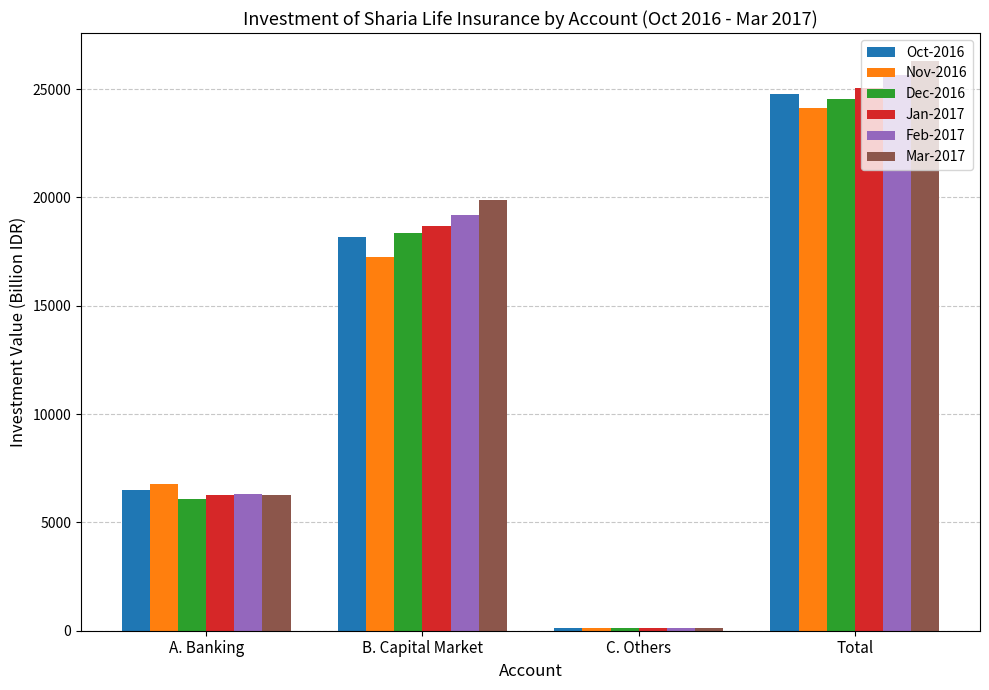

Which series has the widest spread of values?

Mar-2017